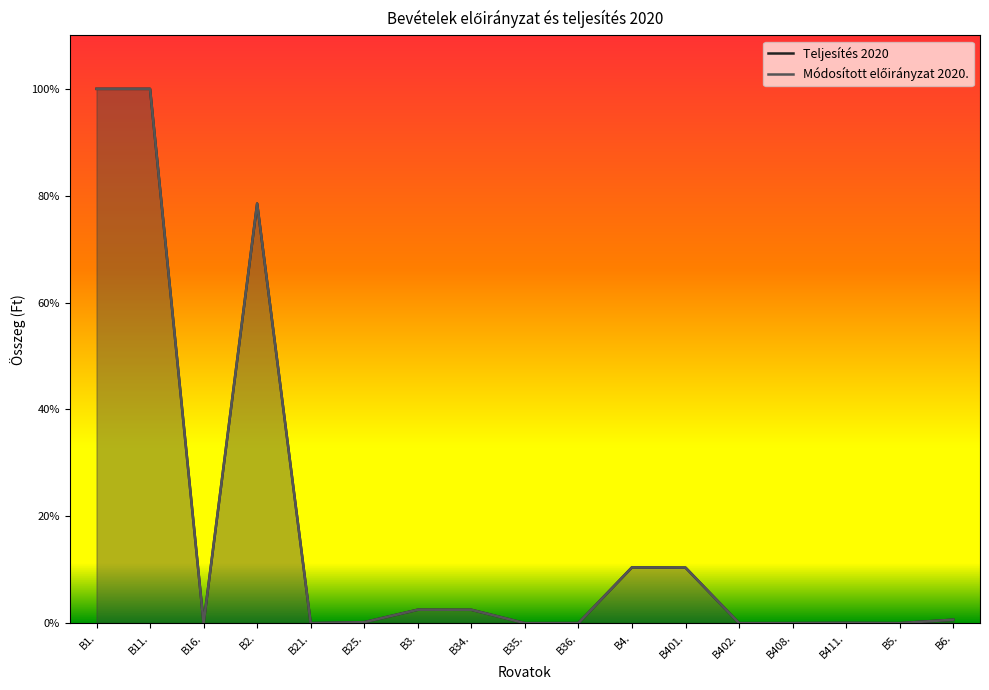

At B408., list the series in order from smallest to largest.

Teljesítés 2020, Módosított előirányzat 2020.